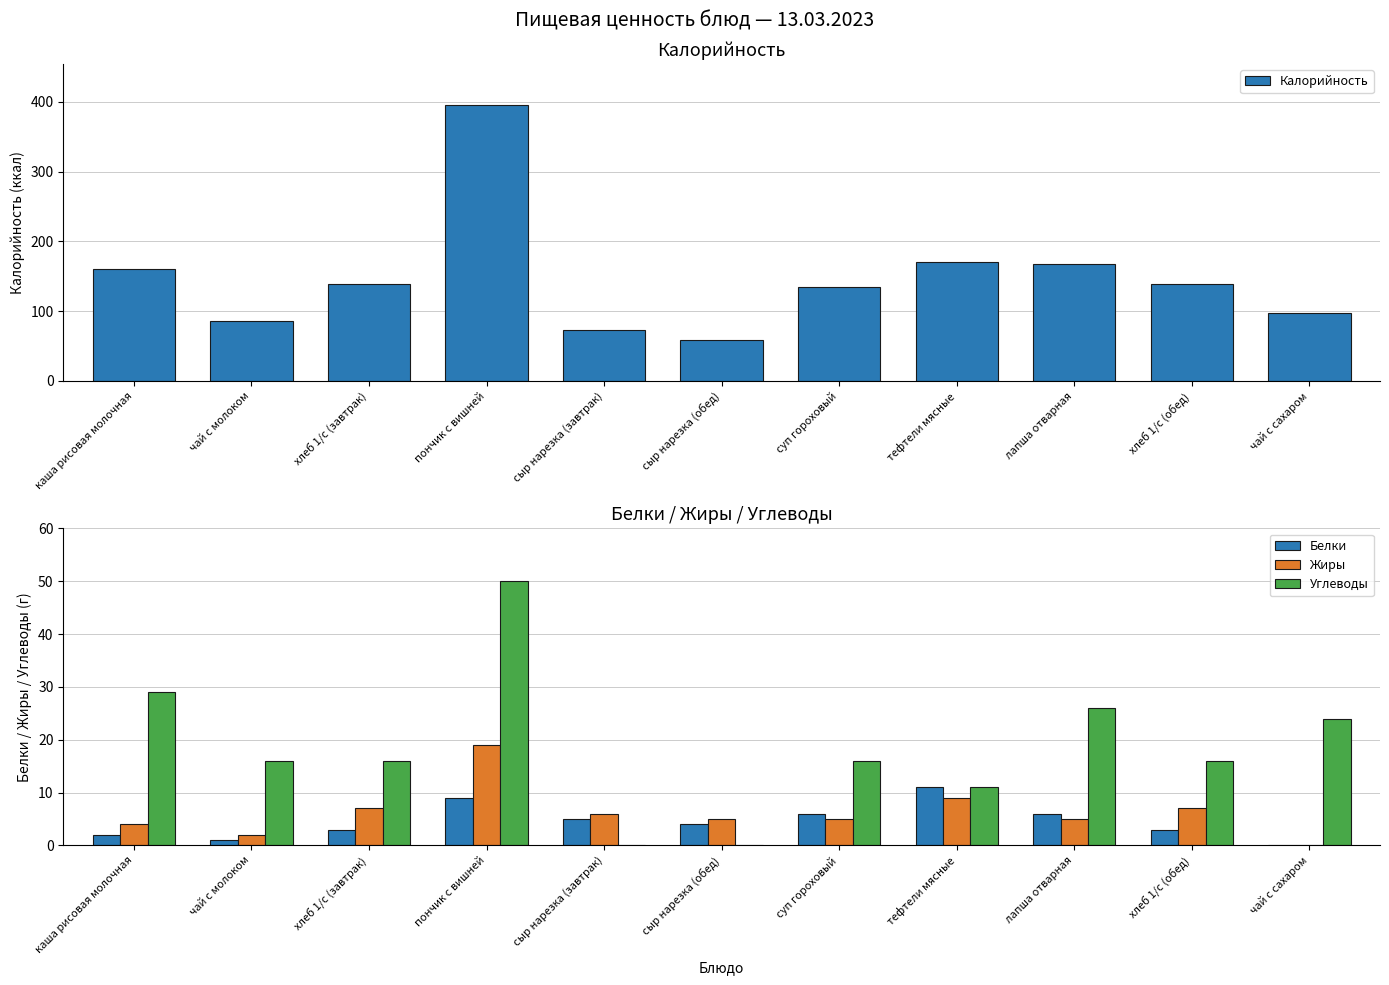

At which category is the sum across all series the highest?

пончик с вишней